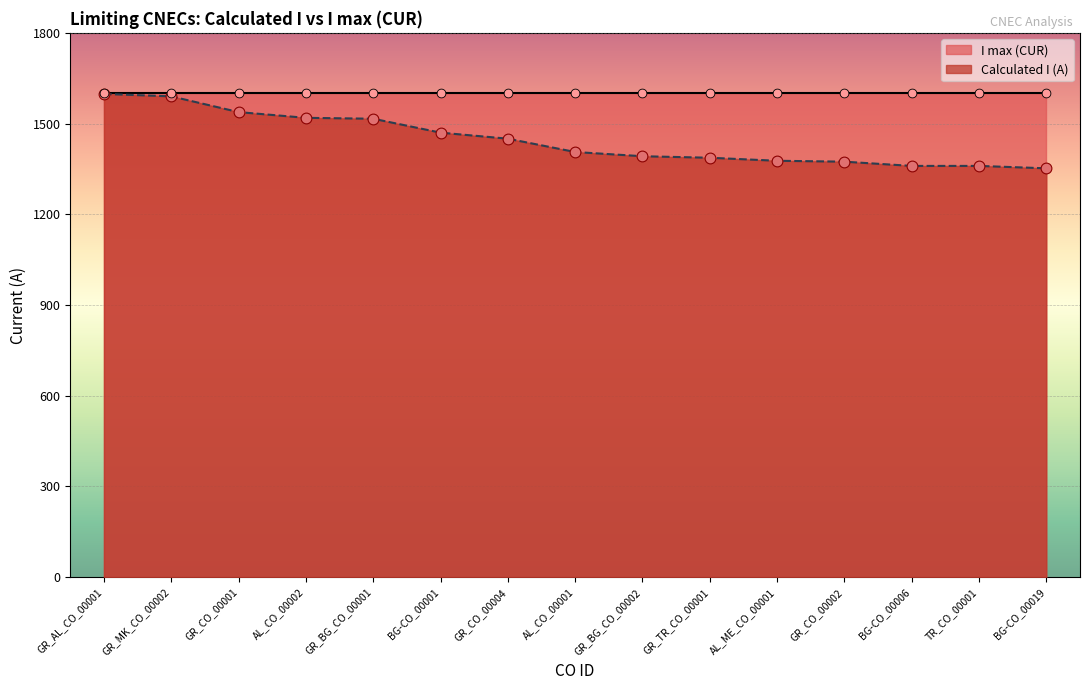

What is the change in value from AL_ME_CO_00001 to GR_CO_00002?

-3